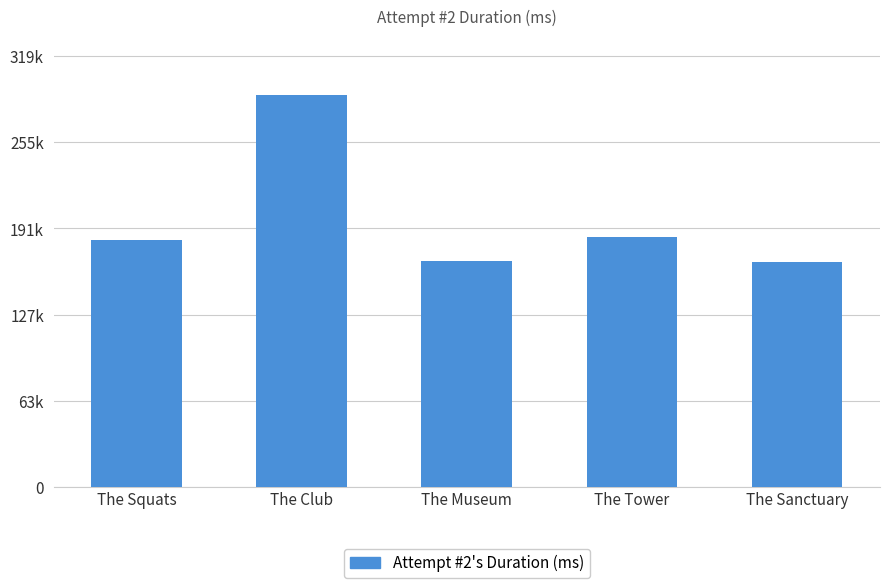

Does the chart contain any negative values?

No